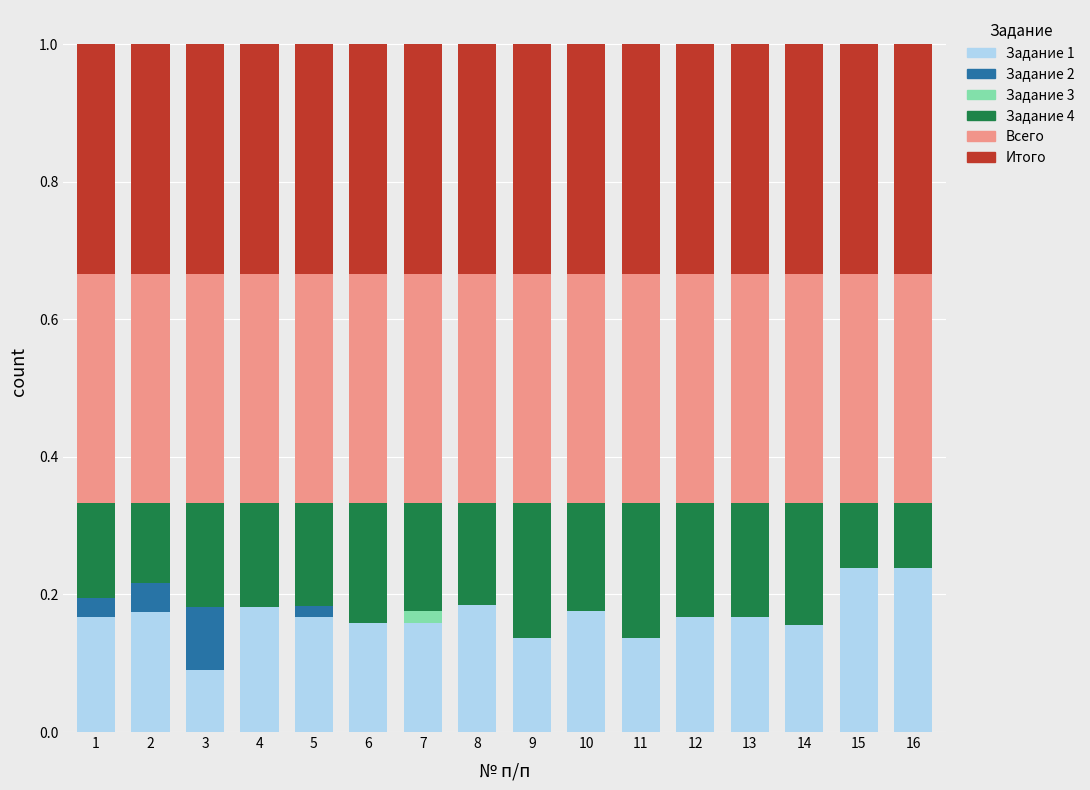

What is the total value across all series at 3?

1.0